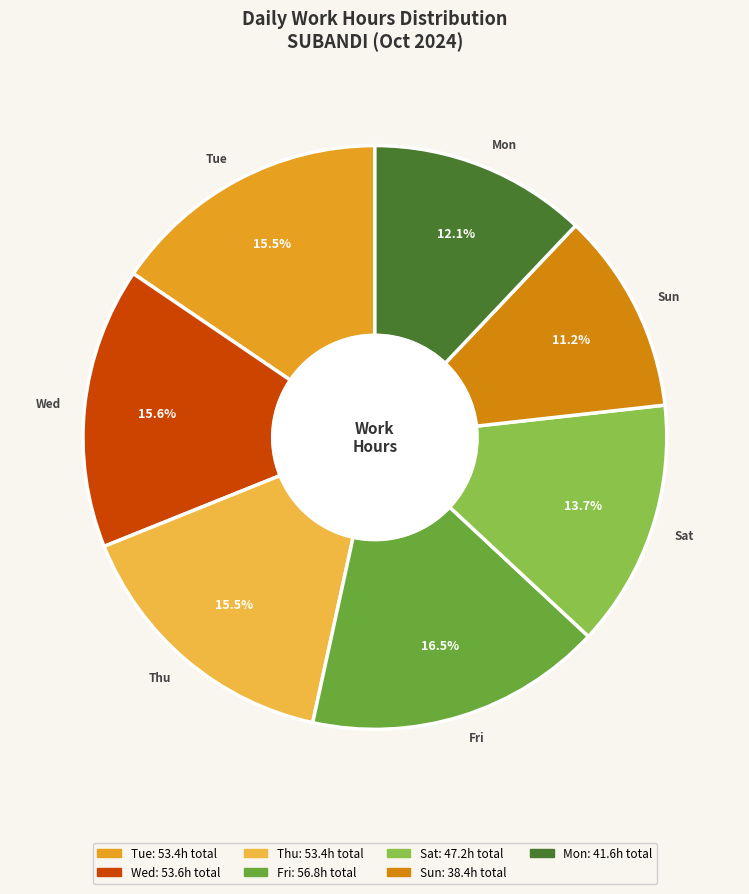

How many slices are in this pie chart?

7